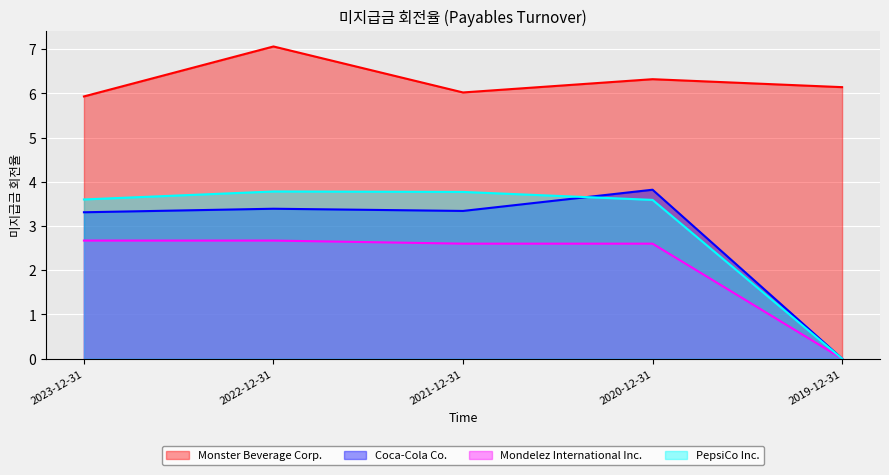

Between 2021-12-31 and 2020-12-31, which is larger?

2020-12-31